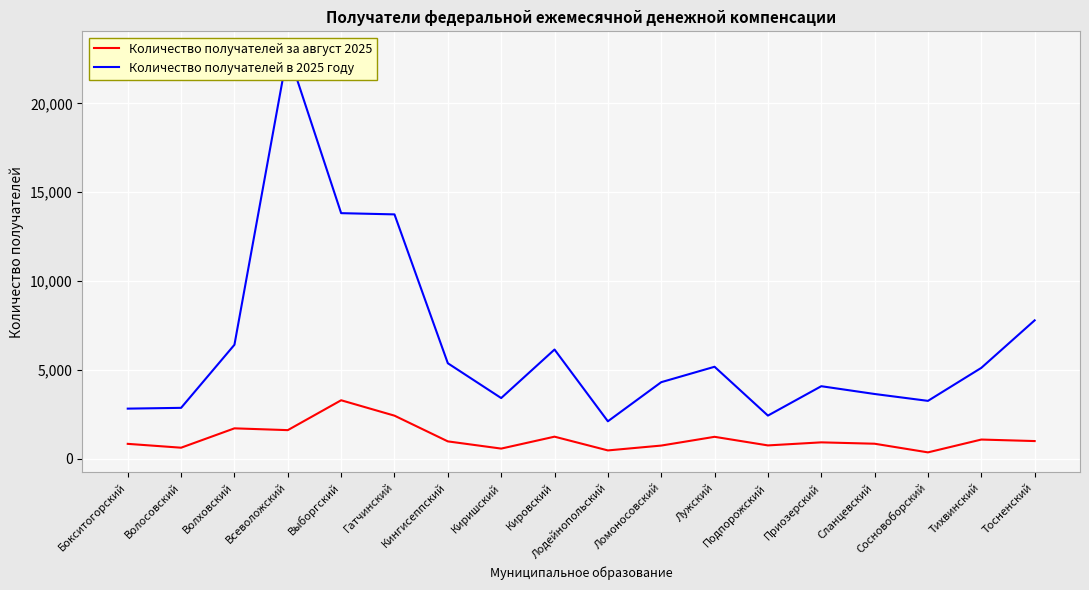

What is the value of the Количество получателей в 2025 году point at the 12th from the left?

5172